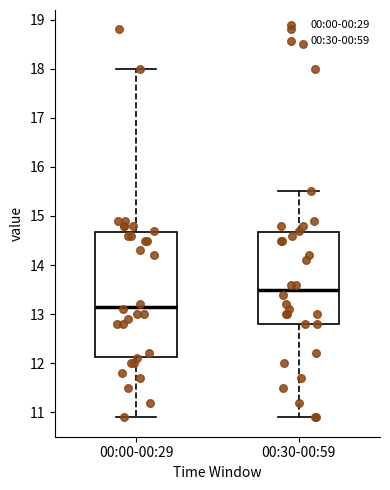

Which box is the tallest, from its lower edge to its upper edge?

00:00-00:29